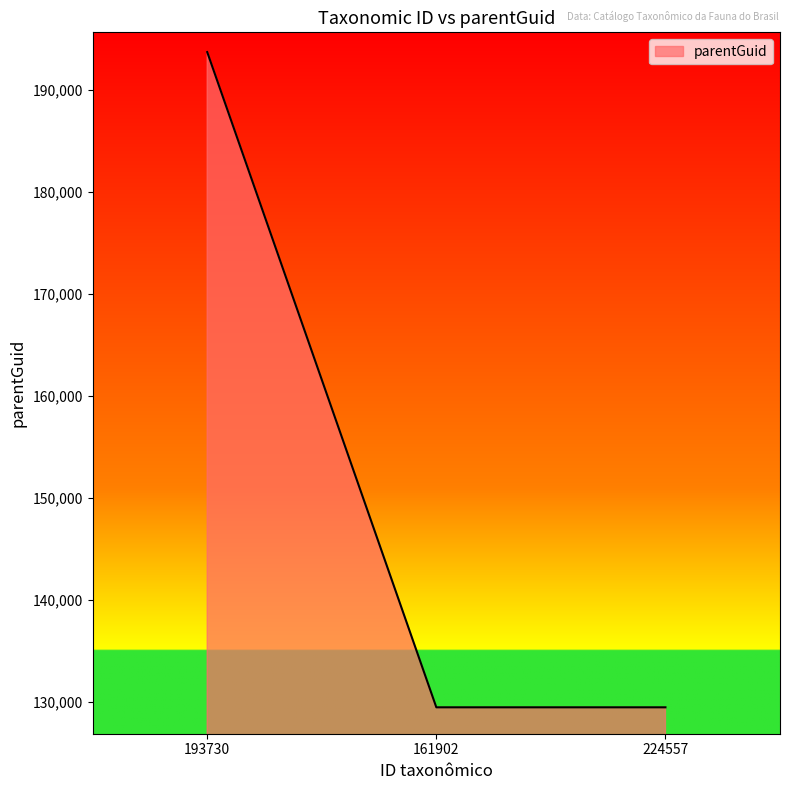

The value at 161902 is 129481. True or false?

True